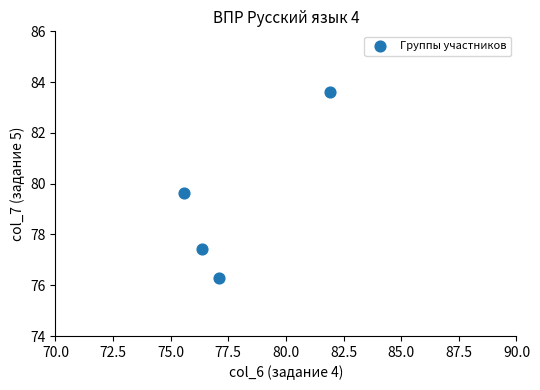

What Y value in the scatter plot is closest to 79?

79.7